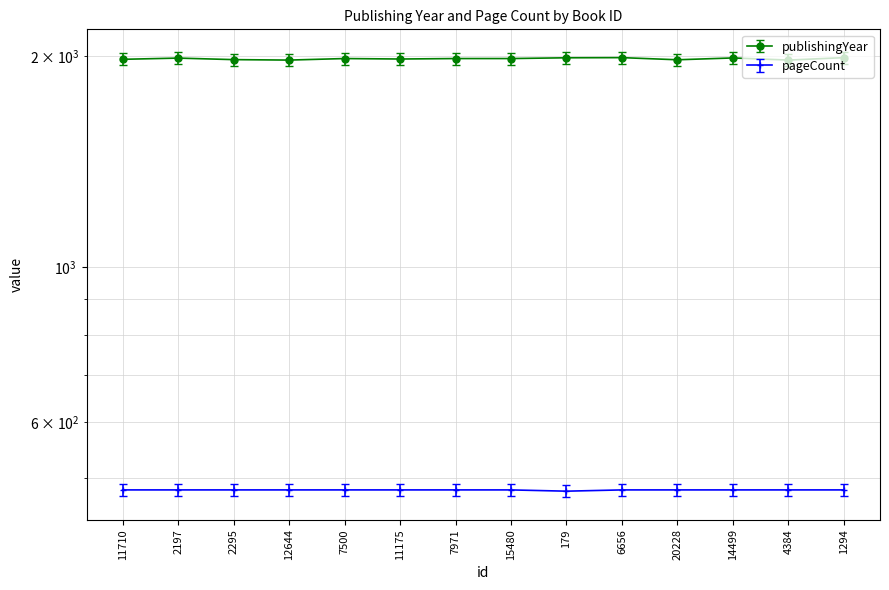

What is the label of the 6th point from the left?

11175